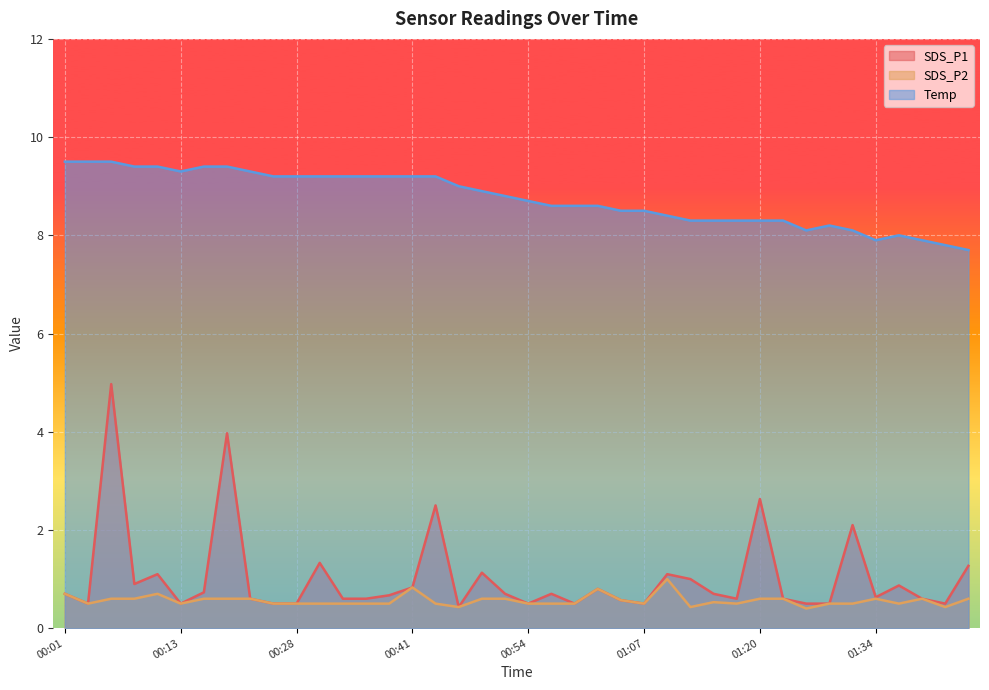

What position from the right is 00:28?

30